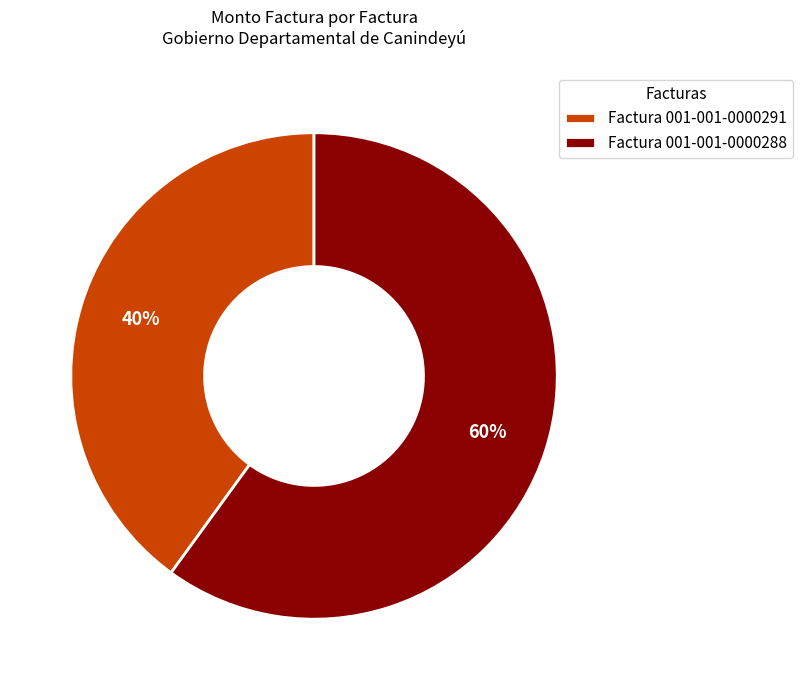

Which slice is the largest?

Factura 001-001-0000288